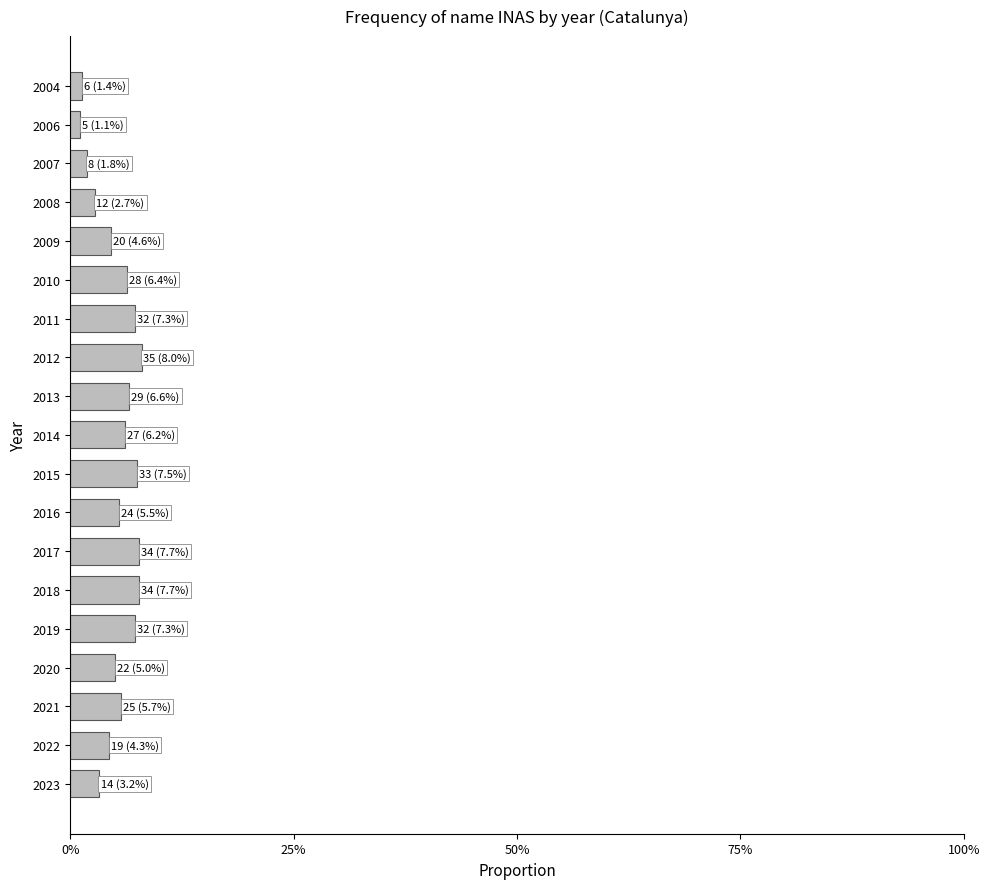

What is the maximum value shown in the chart?

0.1